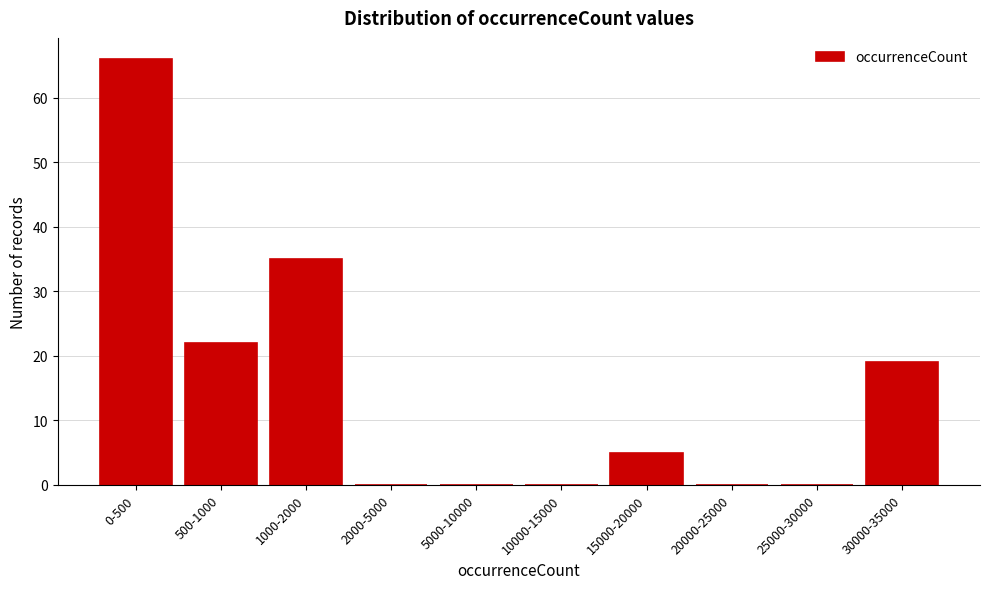

Reading left to right, transcribe all the data shown in this chart.

0-500=66	500-1000=22	1000-2000=35	2000-5000=0	5000-10000=0	10000-15000=0	15000-20000=5	20000-25000=0	25000-30000=0	30000-35000=19